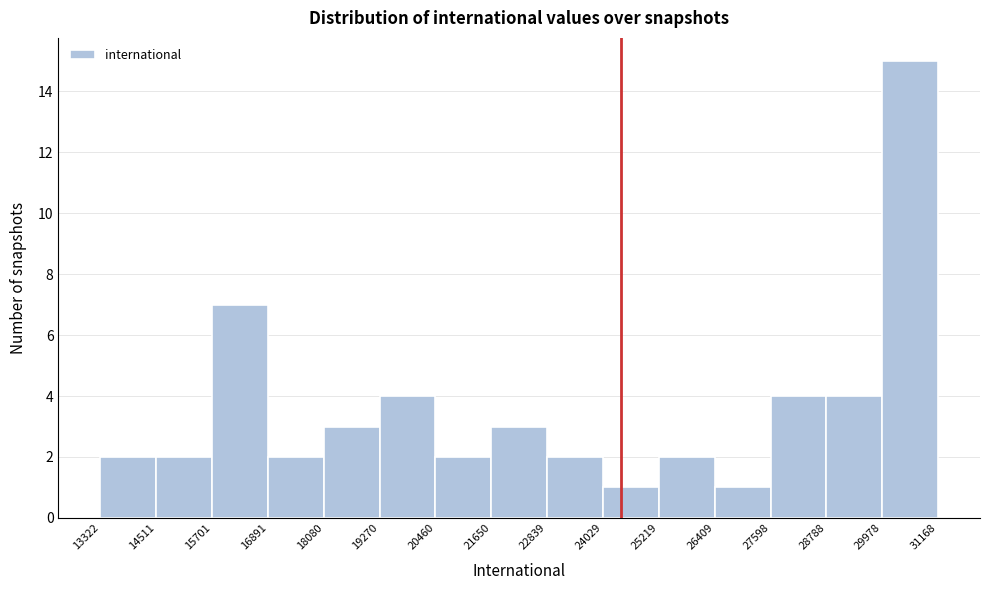

Which range on the x-axis has the tallest bar?

29978 to 31168